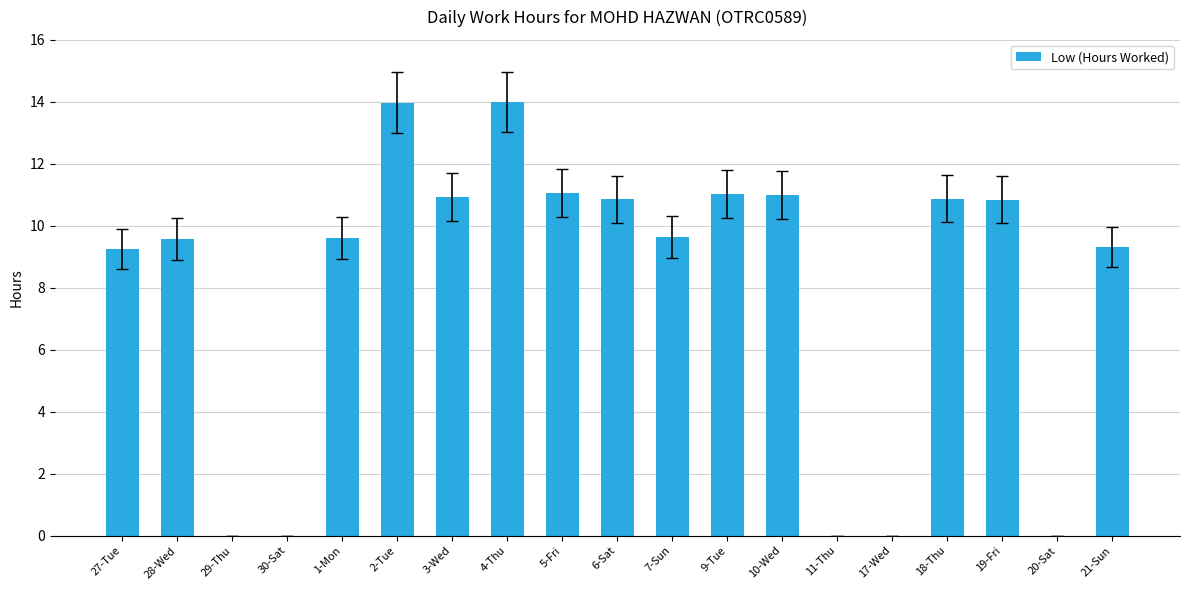

Are the bars grouped side by side (vs. stacked)?

No